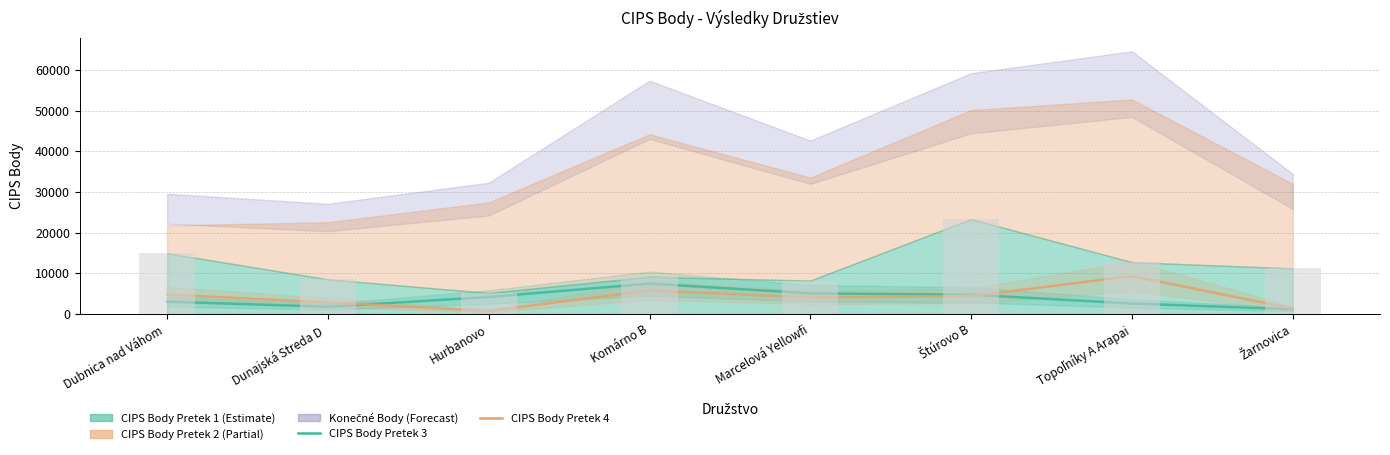

What is the minimum value shown in the chart?

705